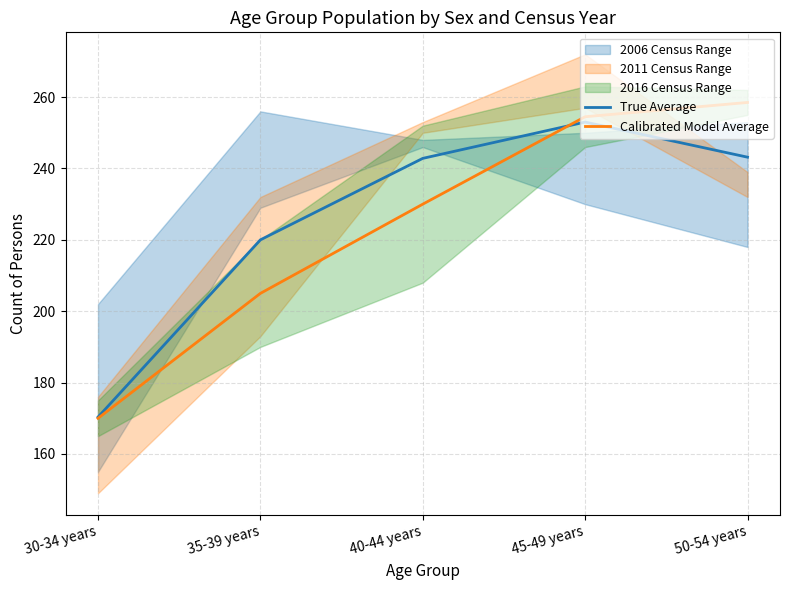

Rank the series at 40-44 years from highest to lowest value.

True Average, Calibrated Model Average